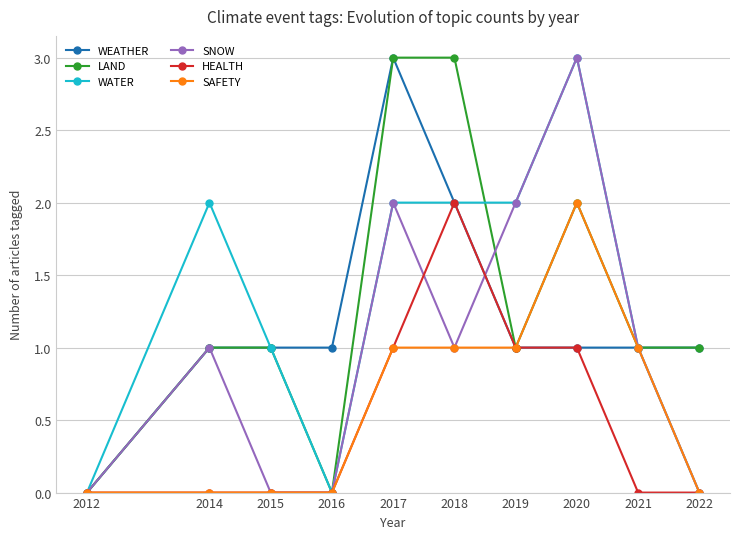

What is the value of the SNOW point at the 8th from the left?

3